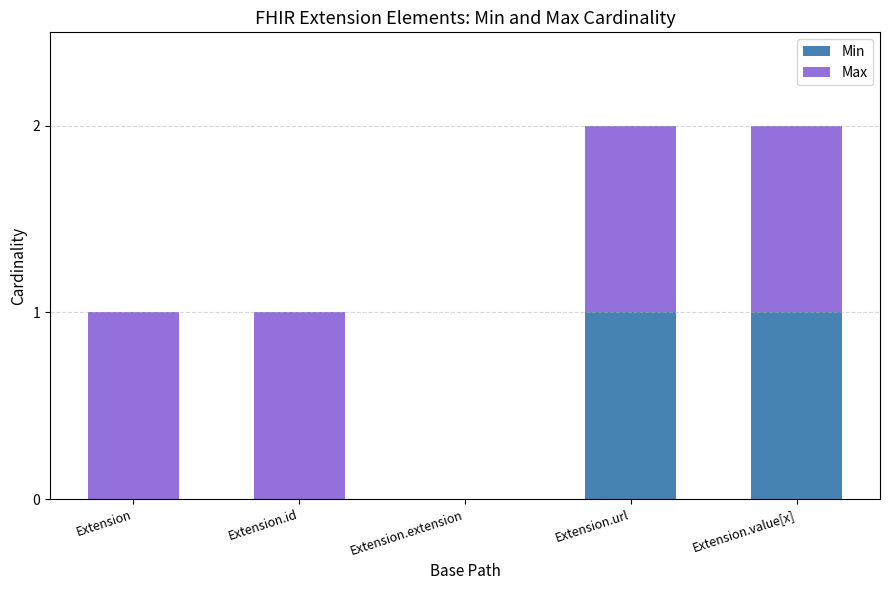

The value of Min at Extension is 0. True or false?

True